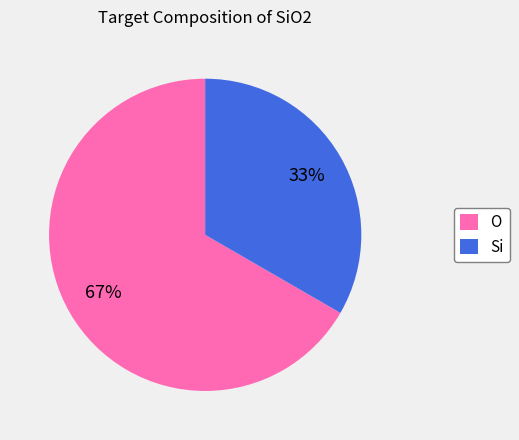

Is it true that O is 58% of the pie?

False